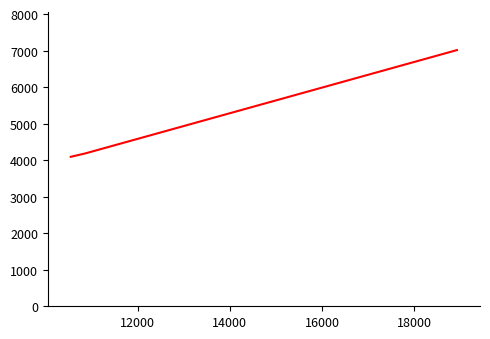

What is the maximum value shown in the chart?

7018